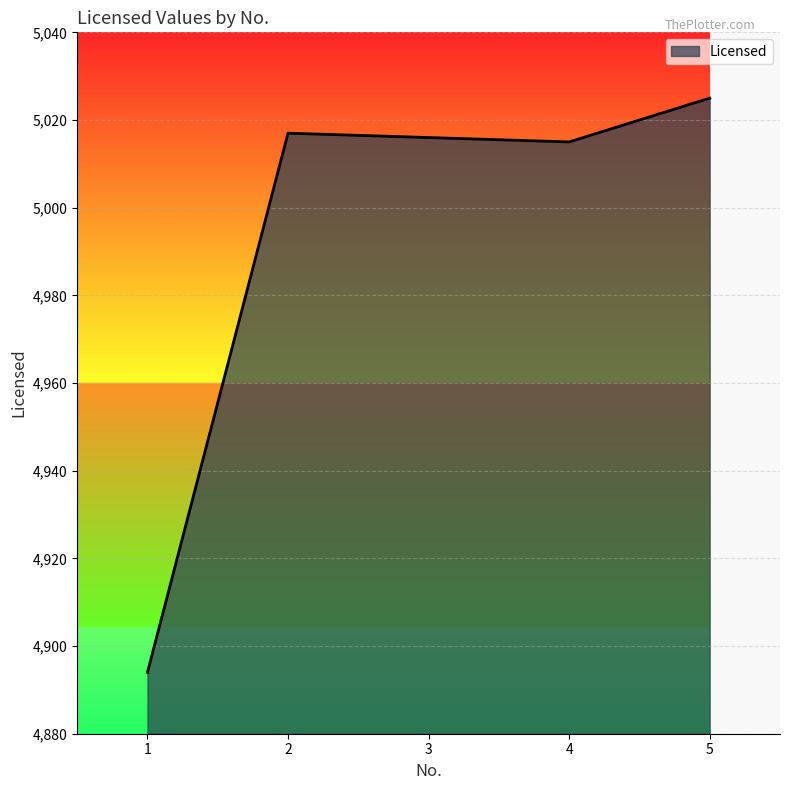

What is the minimum value shown in the chart?

4894